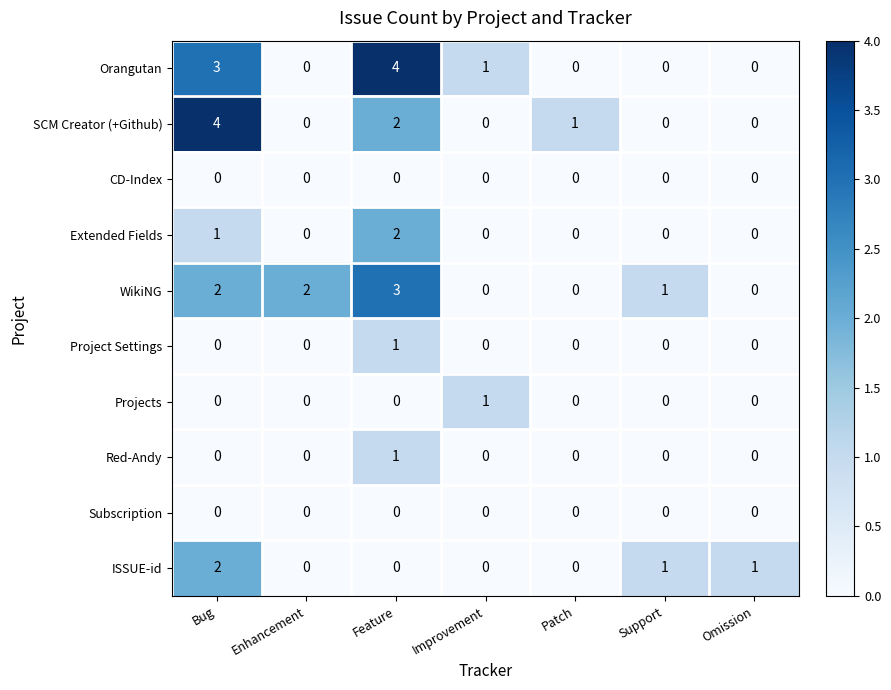

Is it true that Orangutan equals 1 at Improvement?

True